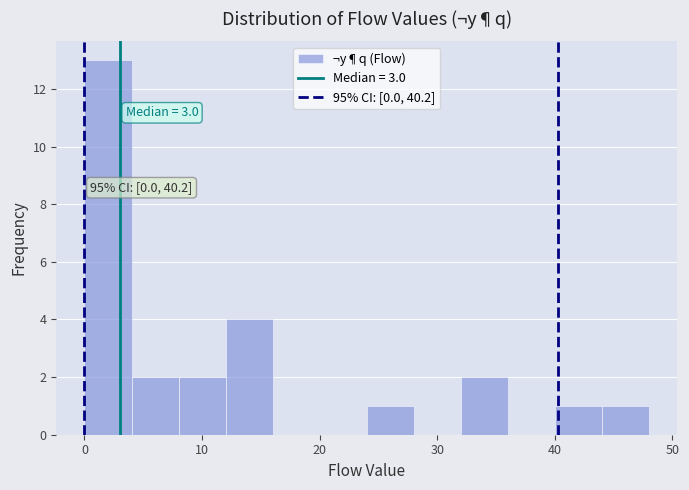

Over which range of the x-axis is the bar tallest?

0 to 4